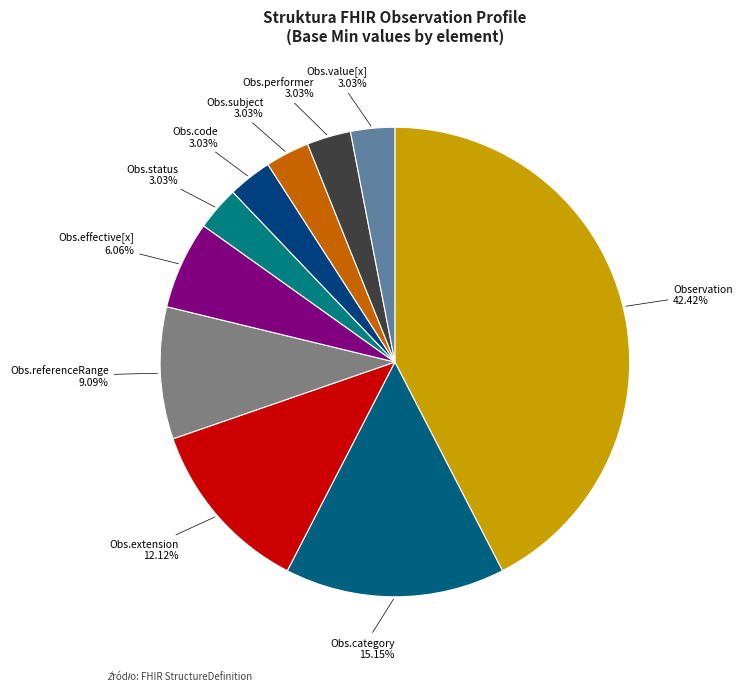

Count the number of slices in the pie.

10